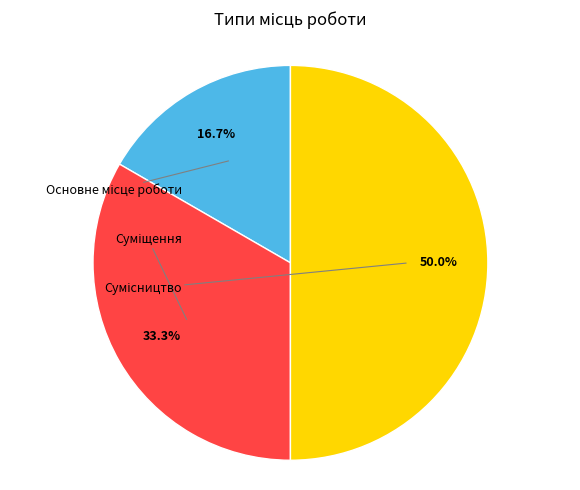

Is there any slice that represents more than half of the pie?

No